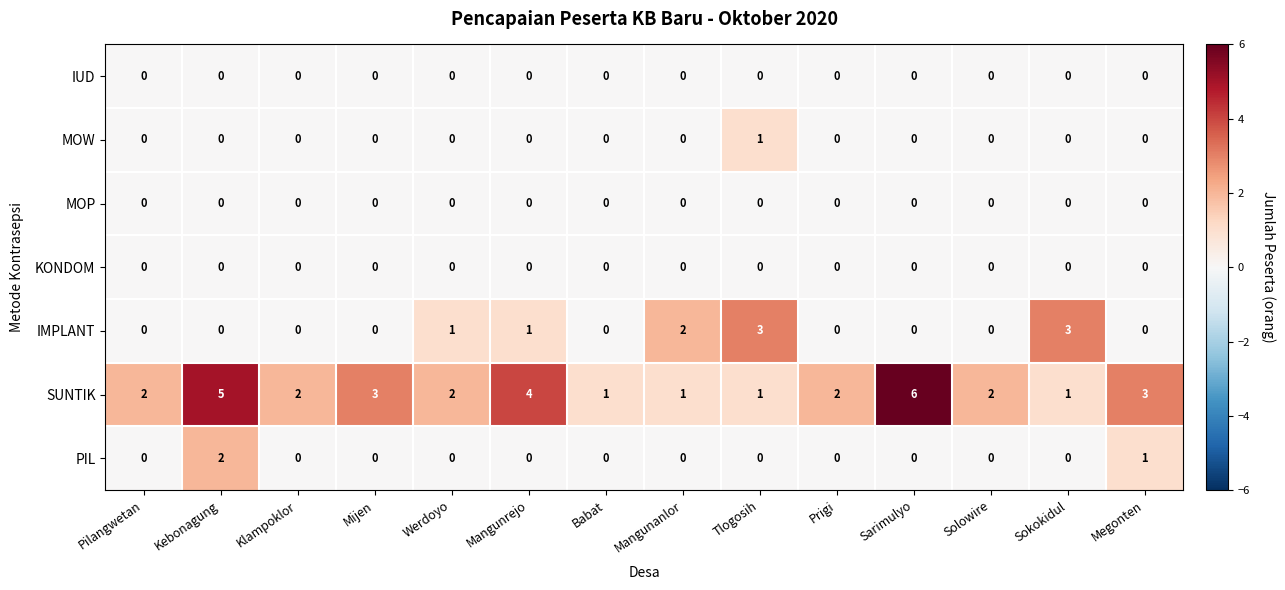

Which series has the widest spread of values?

SUNTIK